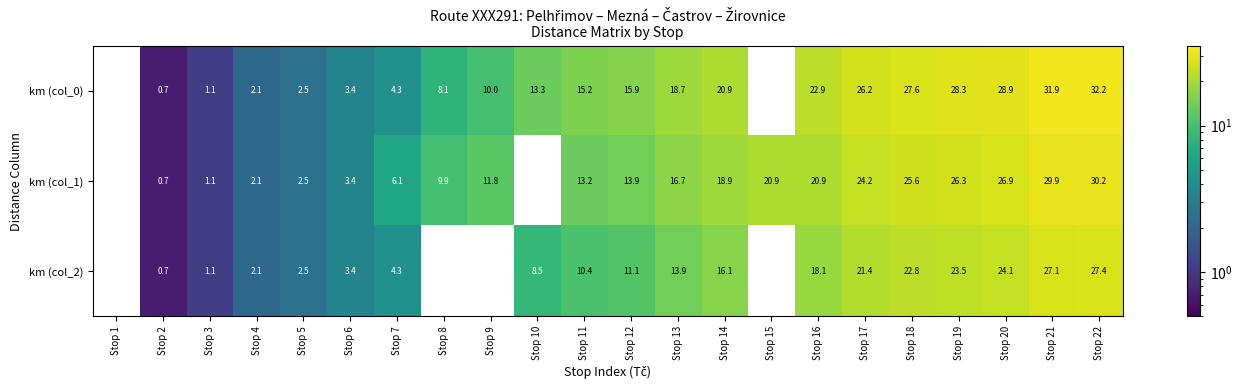

What is the sum of the km (col_1) values at Stop 18 and Stop 14?

44.5